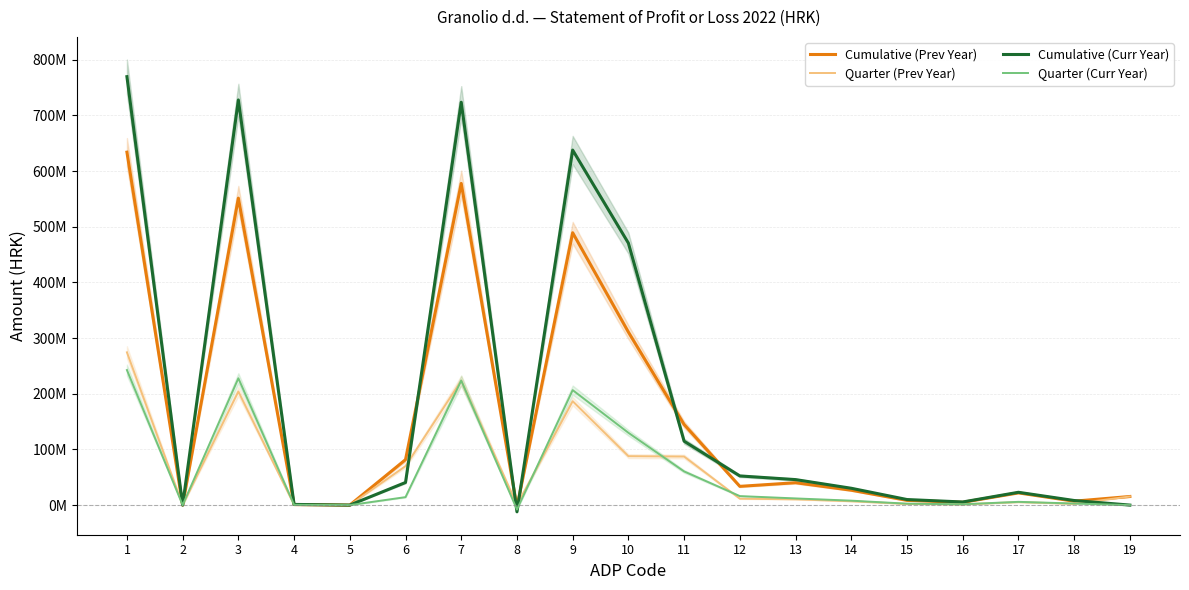

Rank the series by their maximum value, from lowest to highest.

Quarter (Curr Year), Quarter (Prev Year), Cumulative (Prev Year), Cumulative (Curr Year)